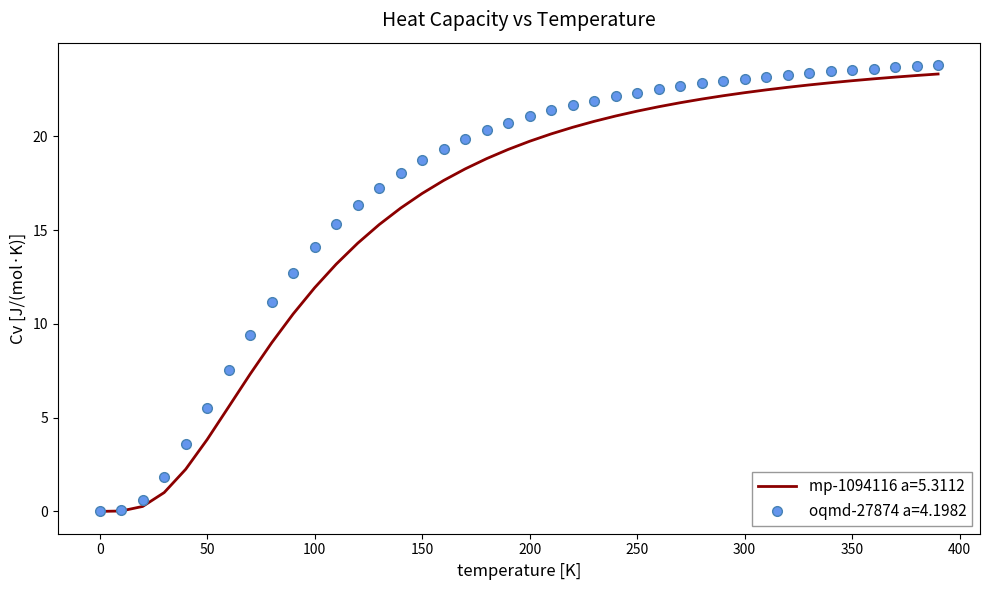

What is the highest value of the mp-1094116 a=5.3112 series?

23.3